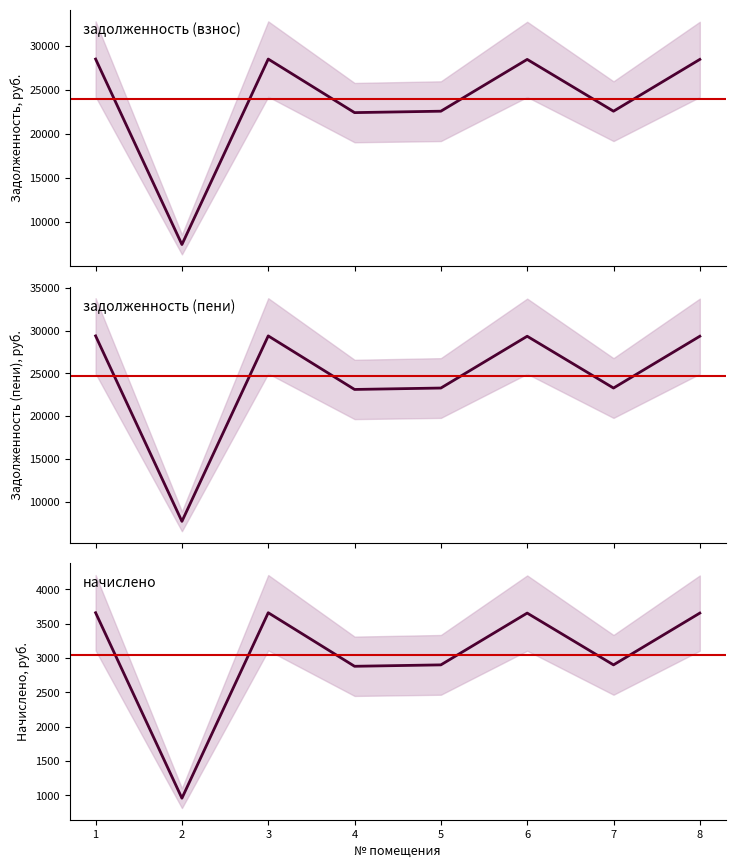

What is the maximum value for начислено?

3660.7